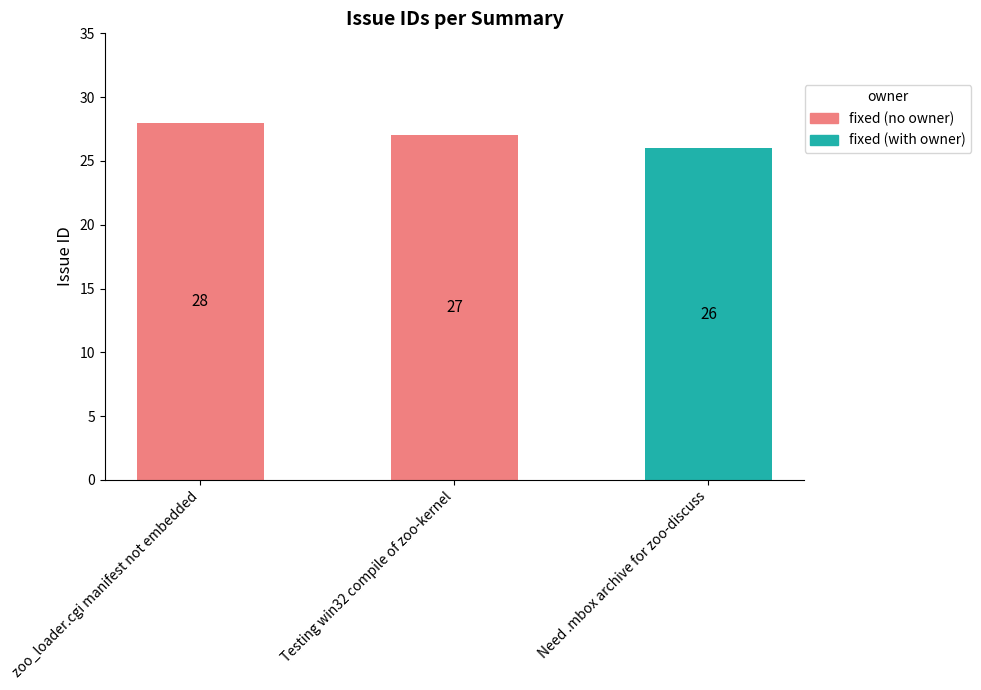

The value at Need .mbox archive for zoo-discuss is 41. True or false?

False